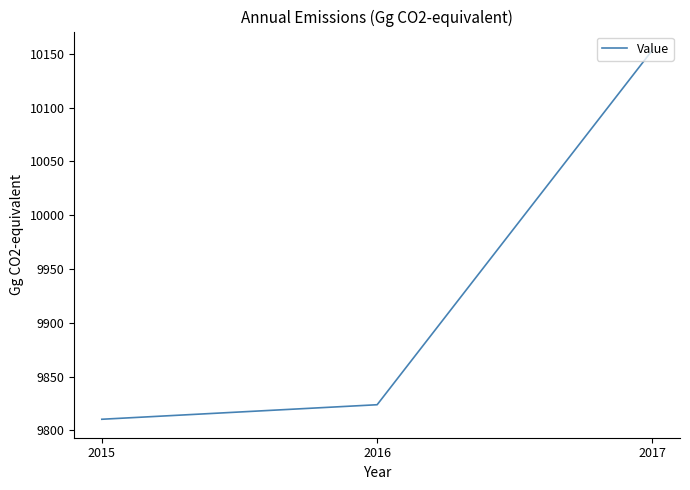

Where does the data first go above 9823?

2016